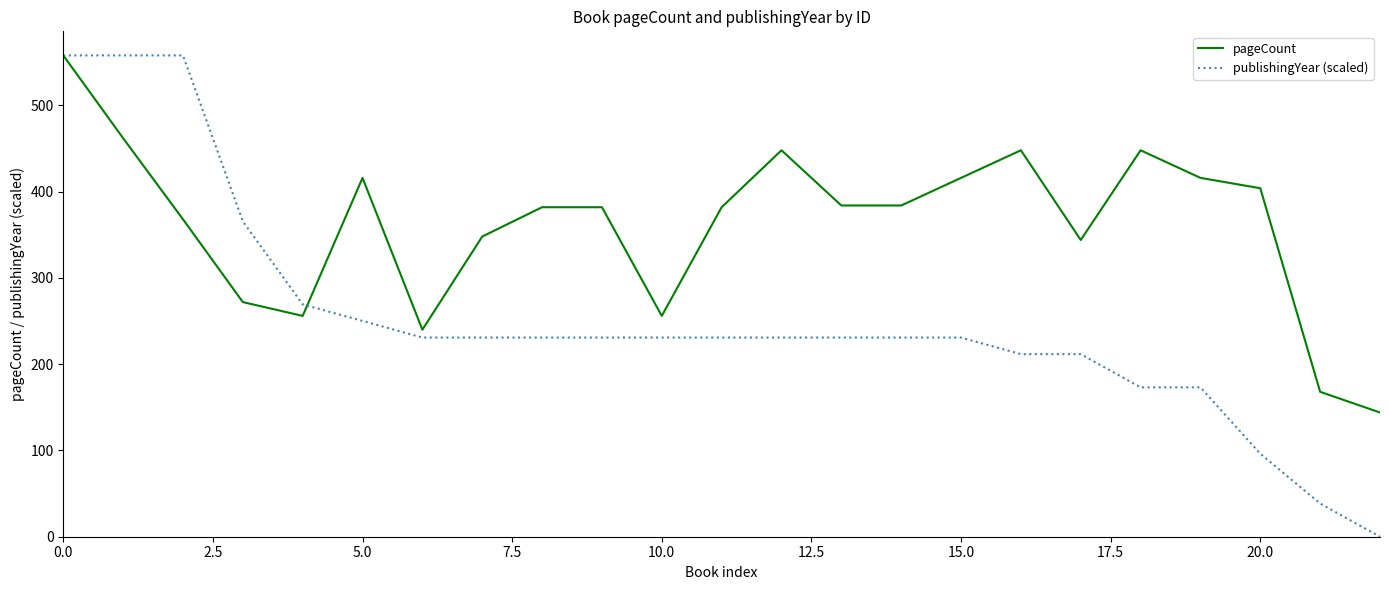

Which series ends up on top after the final intersection of publishingYear (scaled) and pageCount?

pageCount